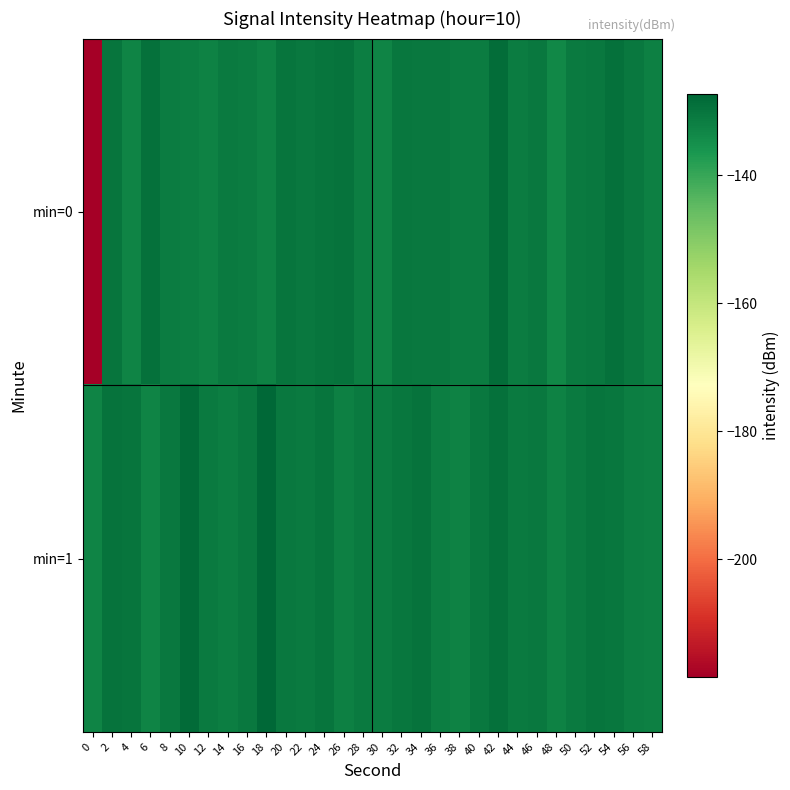

Reading left to right, extract all data points from this chart.

min=0: 0=-218.4	2=-129.9	4=-132.8	6=-129.1	8=-131.5	10=-131.7	12=-132.3	14=-131.2	16=-131.5	18=-132.5	20=-130.1	22=-130.7	24=-129.9	26=-129.7	28=-131.8	30=-132.7	32=-130.2	34=-130.5	36=-130.6	38=-131.3	40=-131.5	42=-128.7	44=-131.3	46=-130.8	48=-133.4	50=-130.9	52=-130.8	54=-129.3	56=-130.7	58=-132.2
min=1: 0=-132.7	2=-129.6	4=-129.9	6=-132.8	8=-130.6	10=-128.3	12=-131.2	14=-131.7	16=-130.7	18=-127.3	20=-130.5	22=-131.2	24=-129.8	26=-132.1	28=-130.9	30=-131.5	32=-130.2	34=-129.7	36=-131.8	38=-132.3	40=-130.6	42=-129.4	44=-131.0	46=-130.7	48=-132.5	50=-131.1	52=-129.9	54=-130.3	56=-131.6	58=-132.0